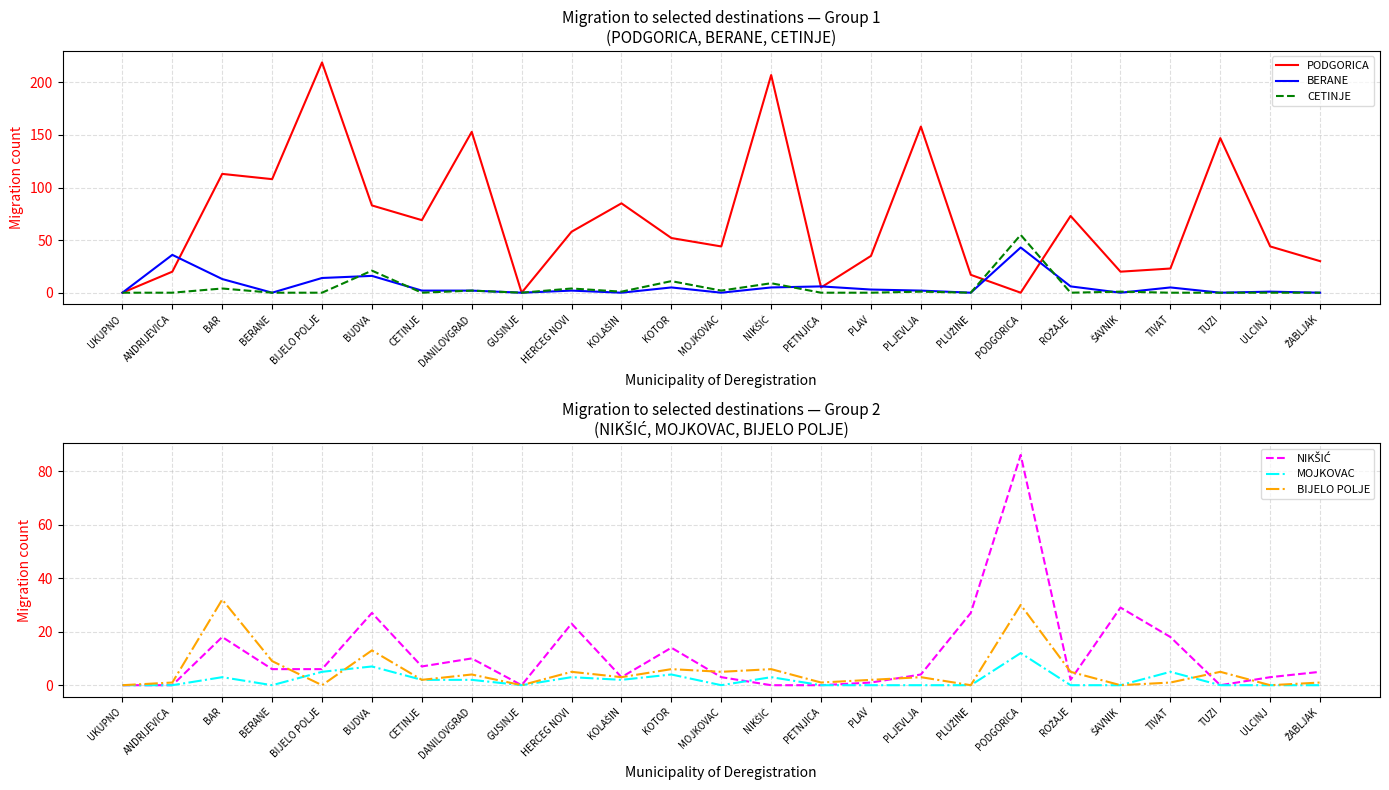

Which series changed the most between GUSINJE and ŽABLJAK?

PODGORICA